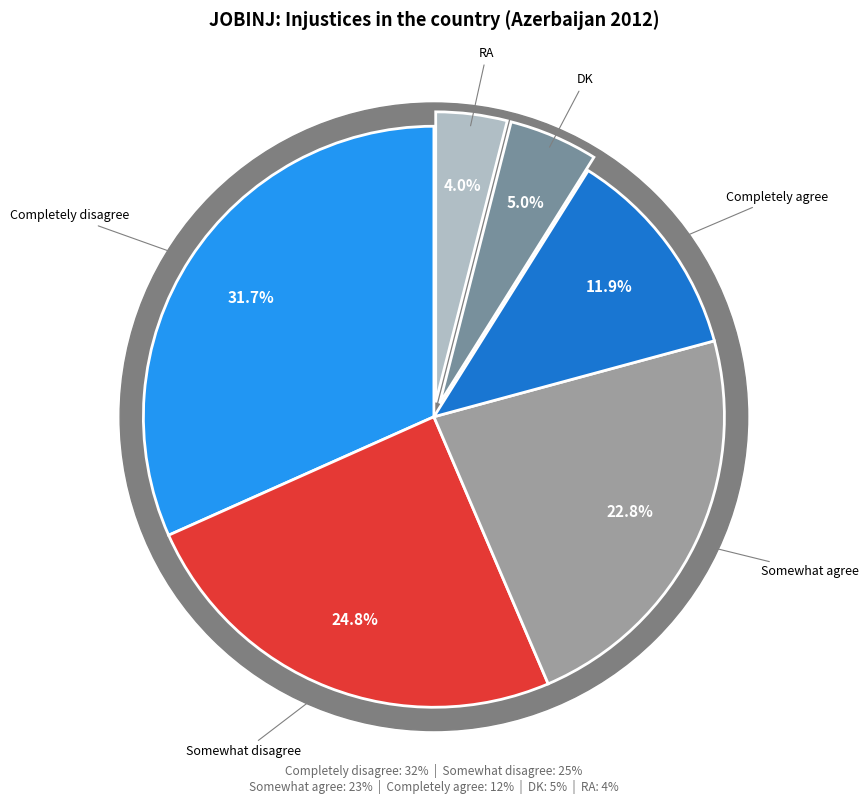

Which category has the biggest portion of the pie?

Completely disagree